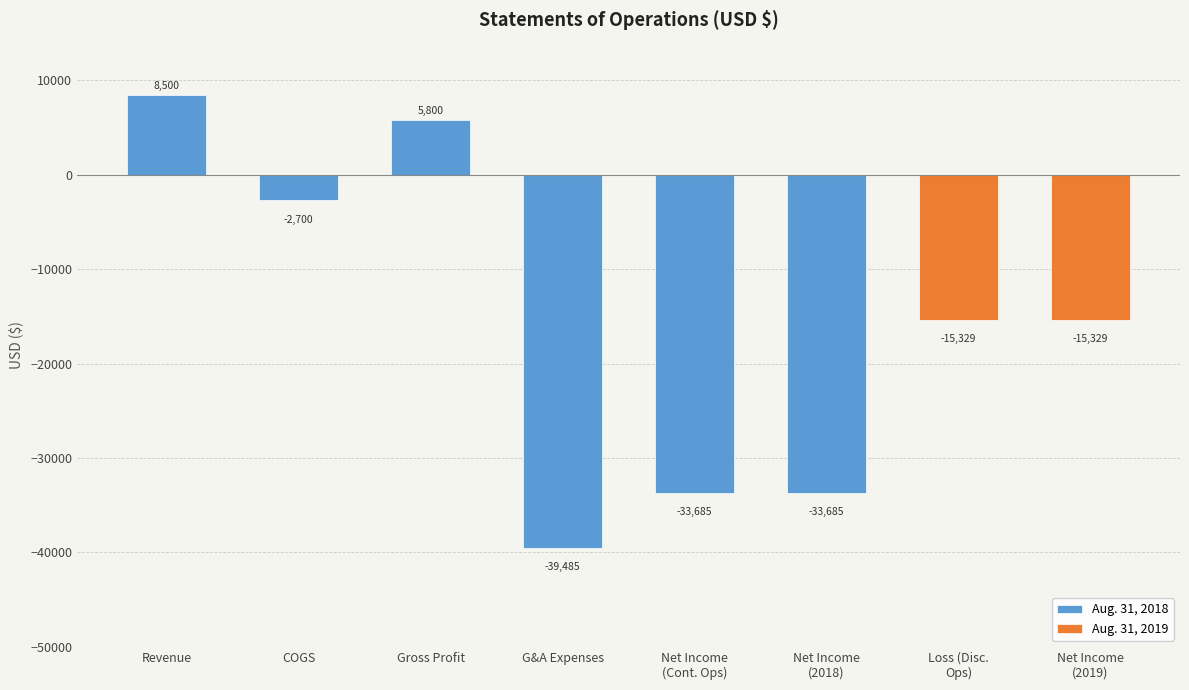

What is the smallest value displayed?

-39485